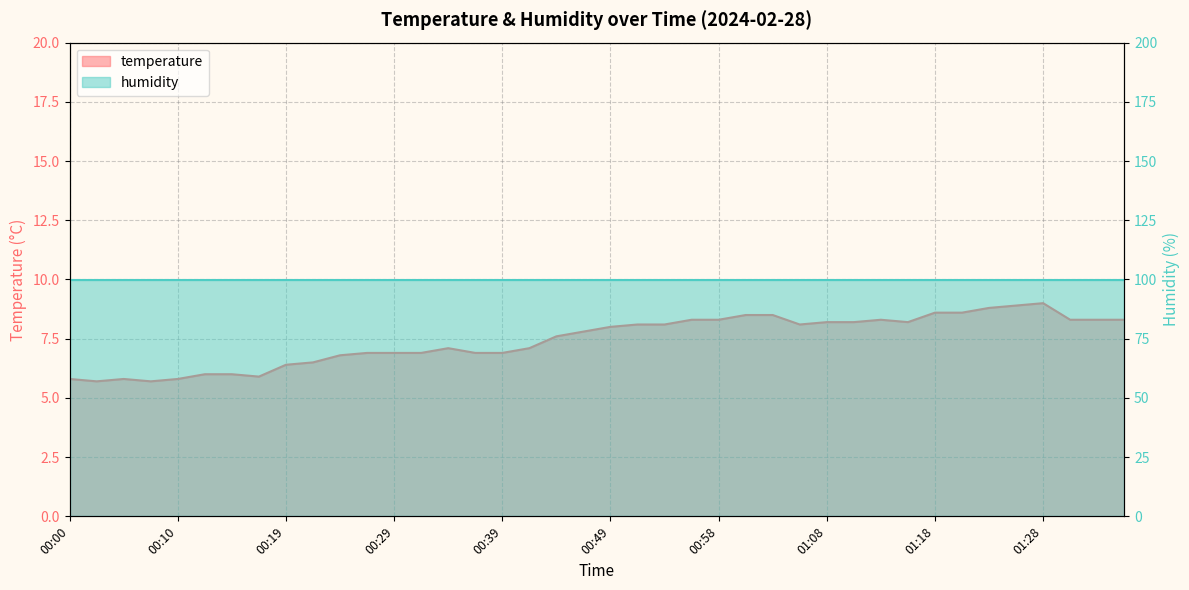

Is it true that the value at 00:10 is 9.7?

False